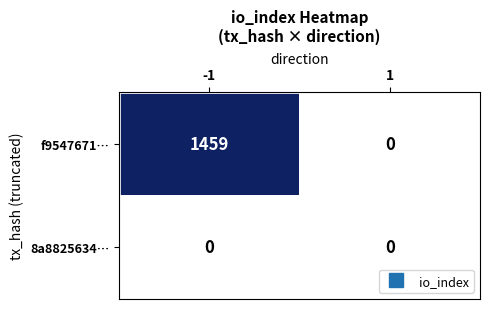

Read the f9547671f667b0af3f11c69b808cb9cc18a8923 value at direction.

-1